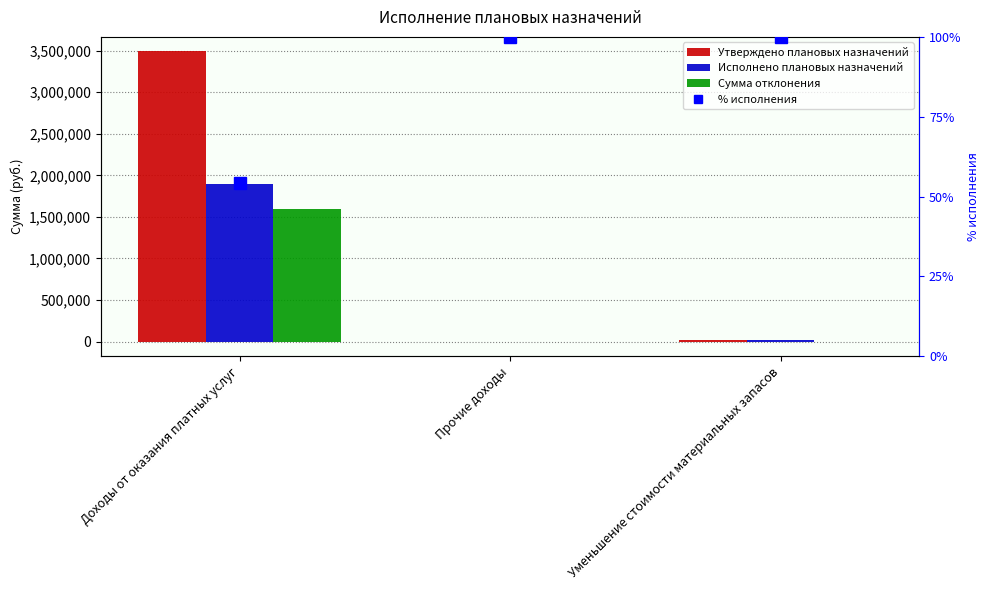

Is the value of Исполнено плановых назначений at Уменьшение стоимости материальных запасов greater than the value of Утверждено плановых назначений at Доходы от оказания платных услуг?

No